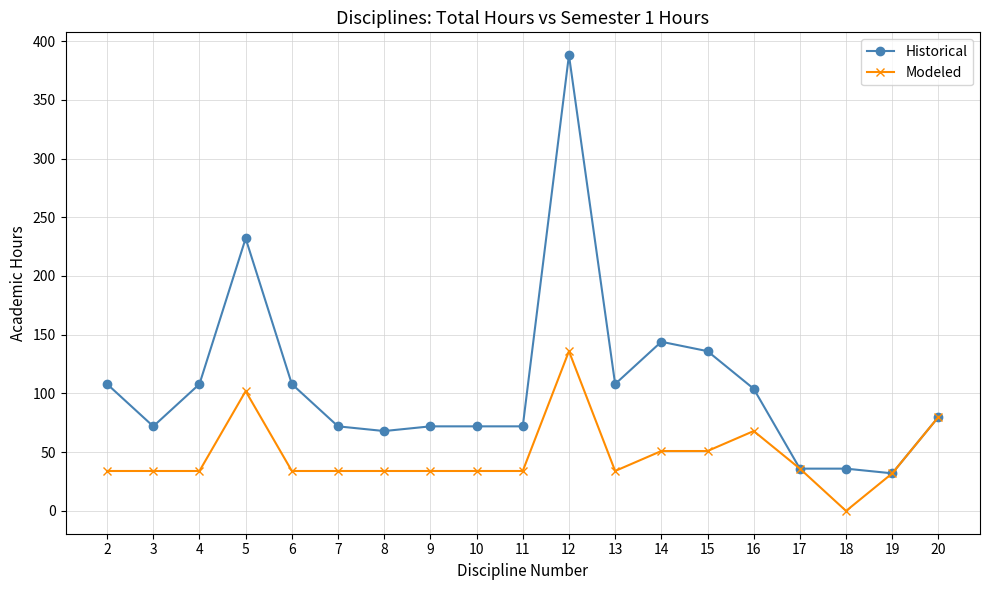

At how many categories does at least one series exceed 86?

9